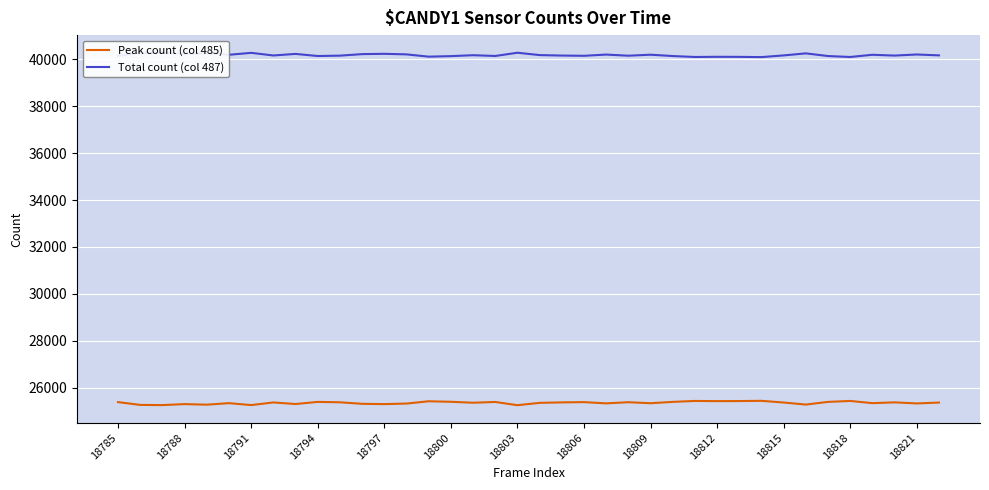

Rank the series by their average value, from lowest to highest.

Peak count (col 485), Total count (col 487)